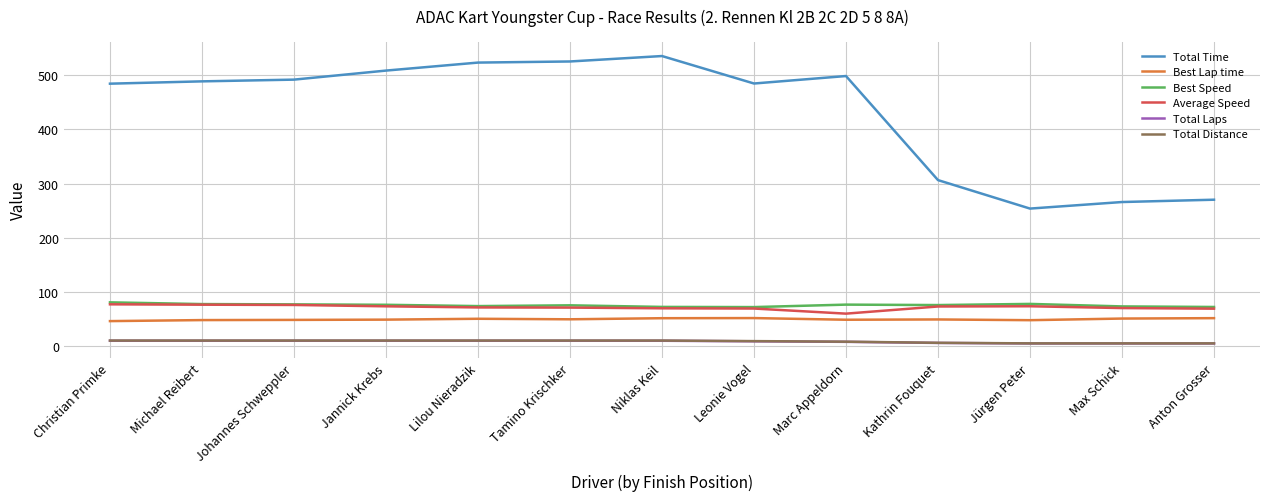

True or false: Total Time and Total Laps cross at least once.

False